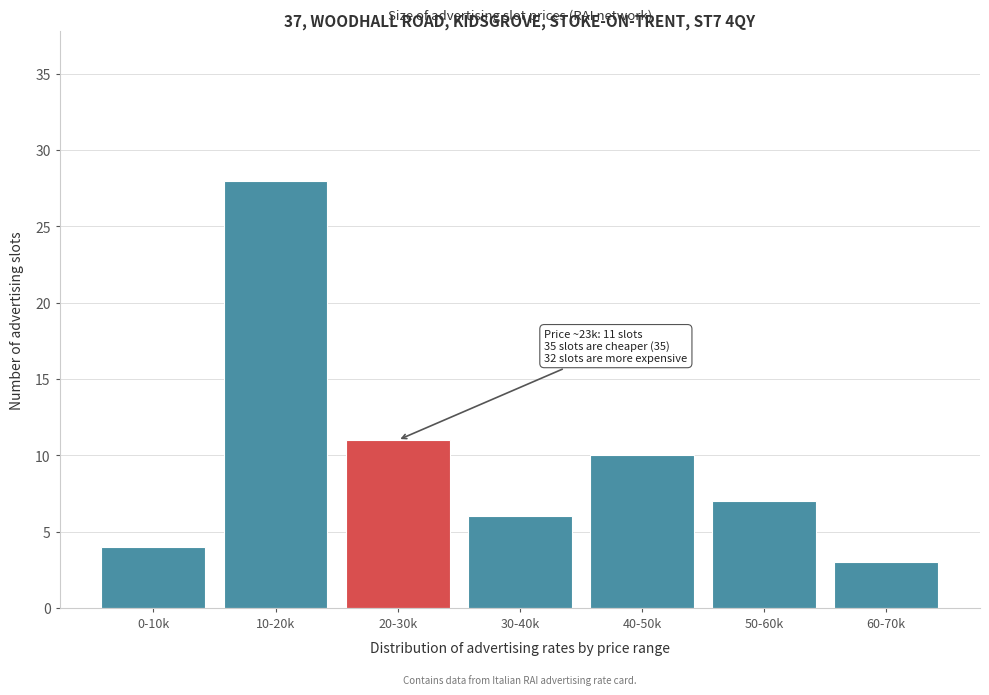

Reading left to right, extract all data points from this chart.

4	28	11	6	10	7	3